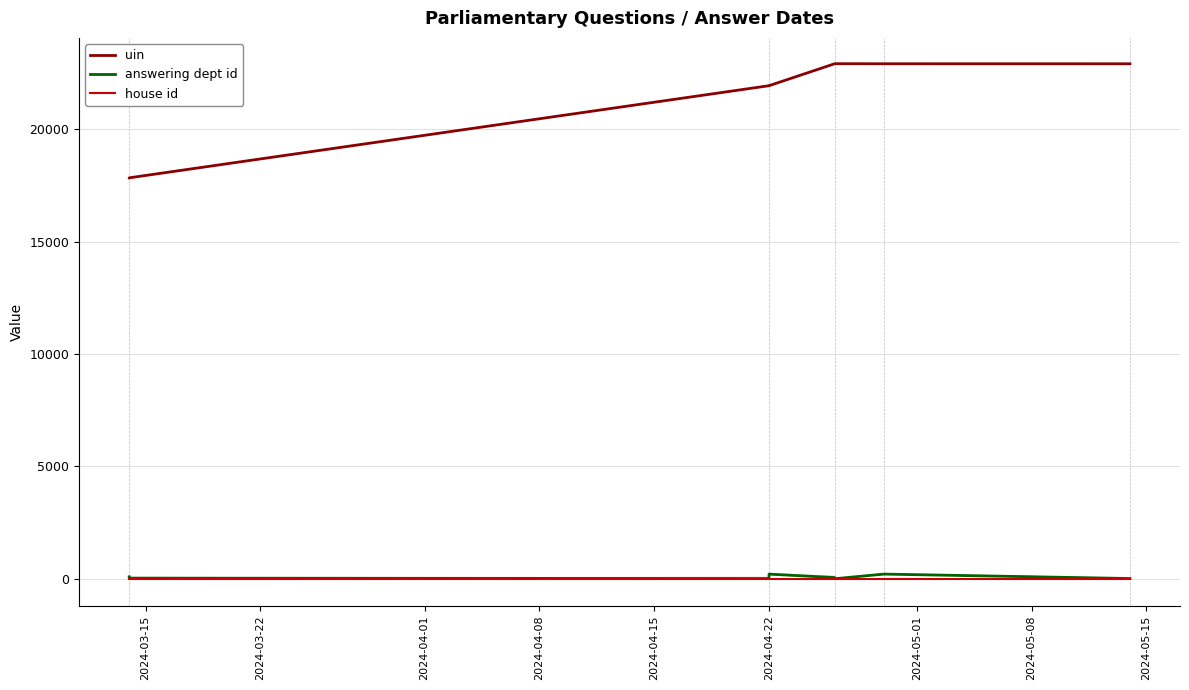

Is this an area chart (filled region under the line)?

No